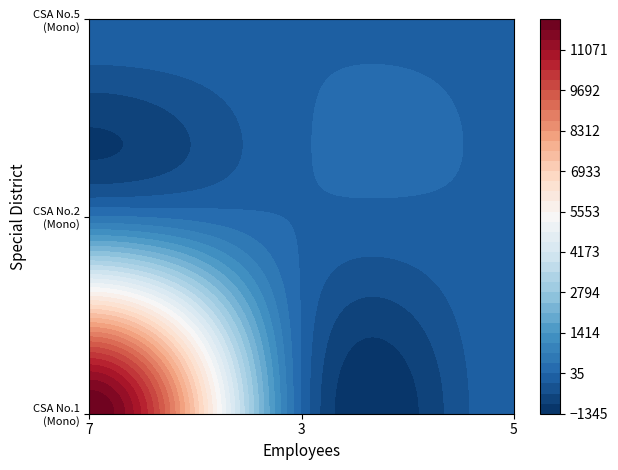

Which category has the lowest value across all series?

3